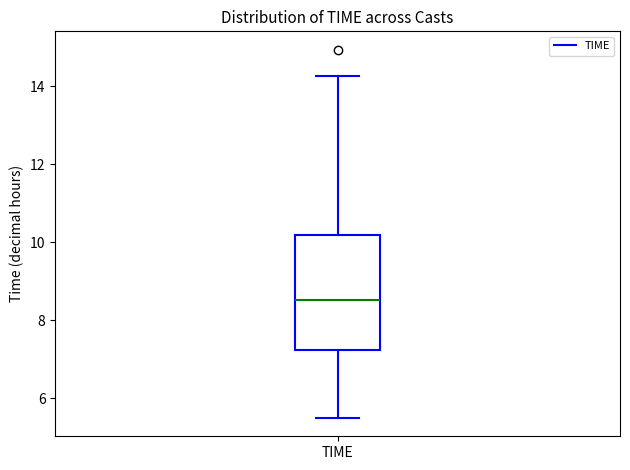

Where is the upper edge of the box for TIME on the y-axis? The values are not printed on the chart, so give them approximately, as read against the axis.

10.2